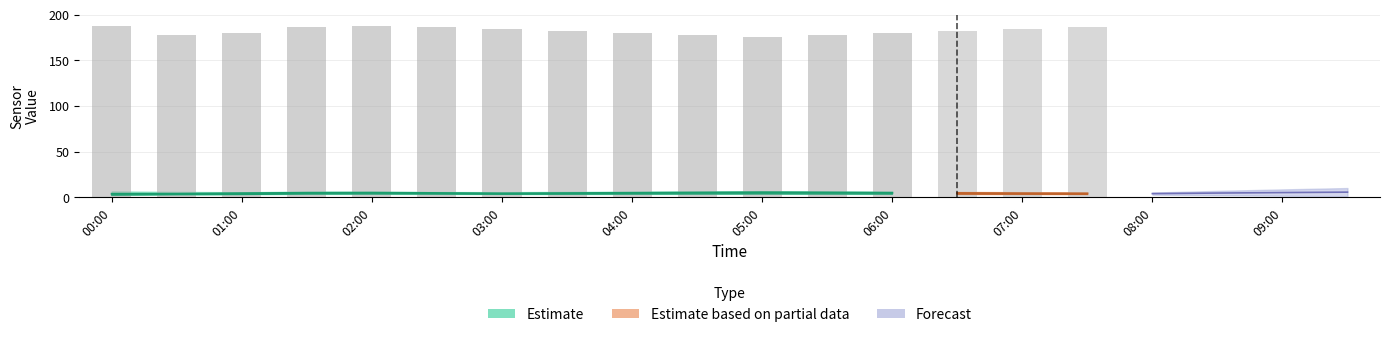

Between 02:00 and 03:00, which is larger?

02:00